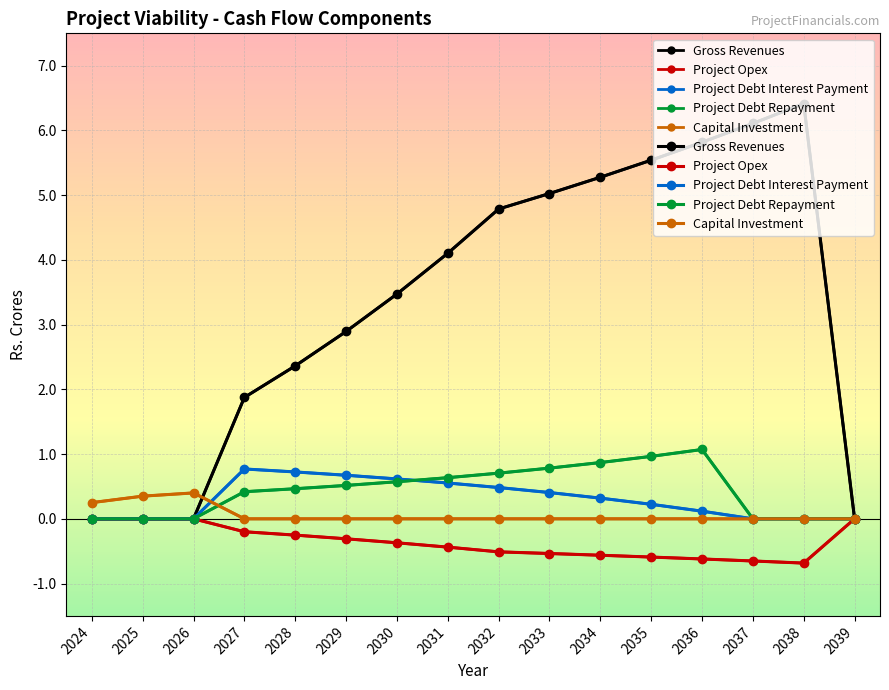

Where is Project Debt Repayment nearest to the value 0?

2024